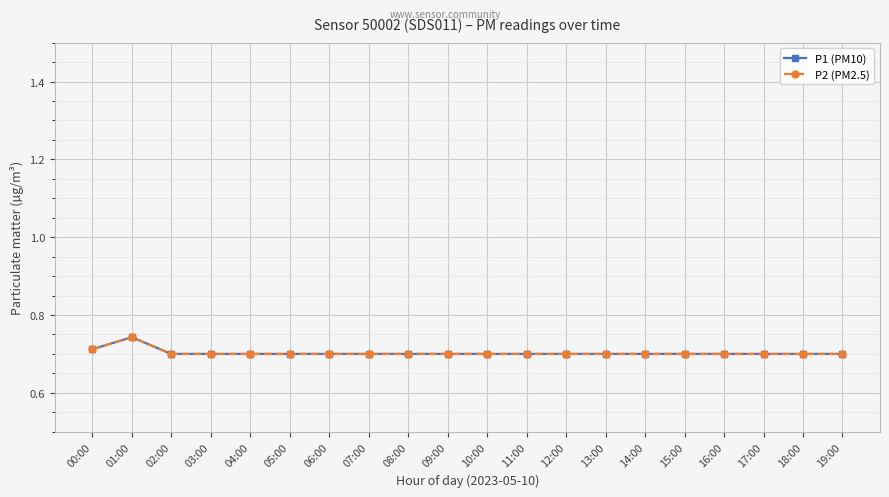

Which series has the largest total across all categories?

P1 (PM10)